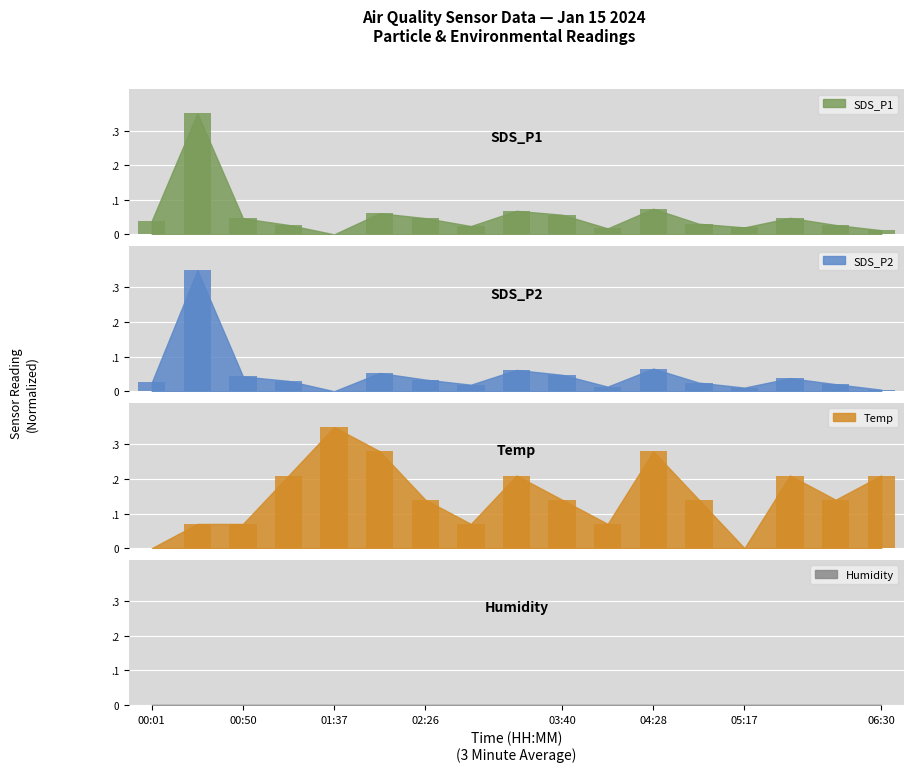

Reading right to left, list all the values displayed in this chart.

SDS_P1: 0.0	0.0	0.0	0.0	0.0	0.1	0.0	0.1	0.1	0.0	0.0	0.1	0.0	0.0	0.0	0.3	0.0
SDS_P2: 0.0	0.0	0.0	0.0	0.0	0.1	0.0	0.0	0.1	0.0	0.0	0.1	0.0	0.0	0.0	0.3	0.0
Temp: 0.2	0.1	0.2	0.0	0.1	0.3	0.1	0.1	0.2	0.1	0.1	0.3	0.3	0.2	0.1	0.1	0.0